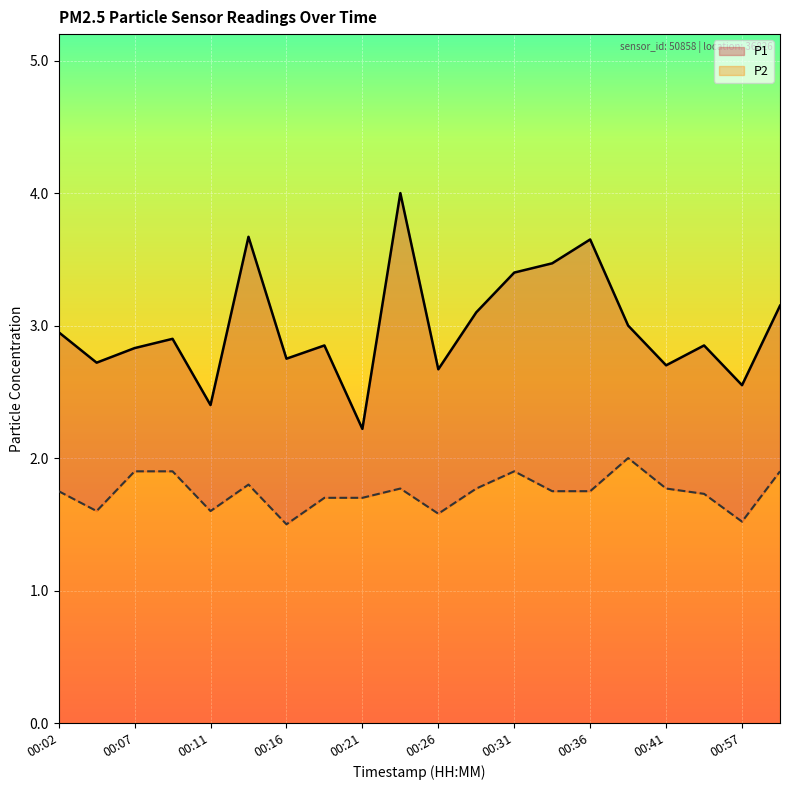

What is the sum of the P1 values at 00:59 and 00:02?

6.1